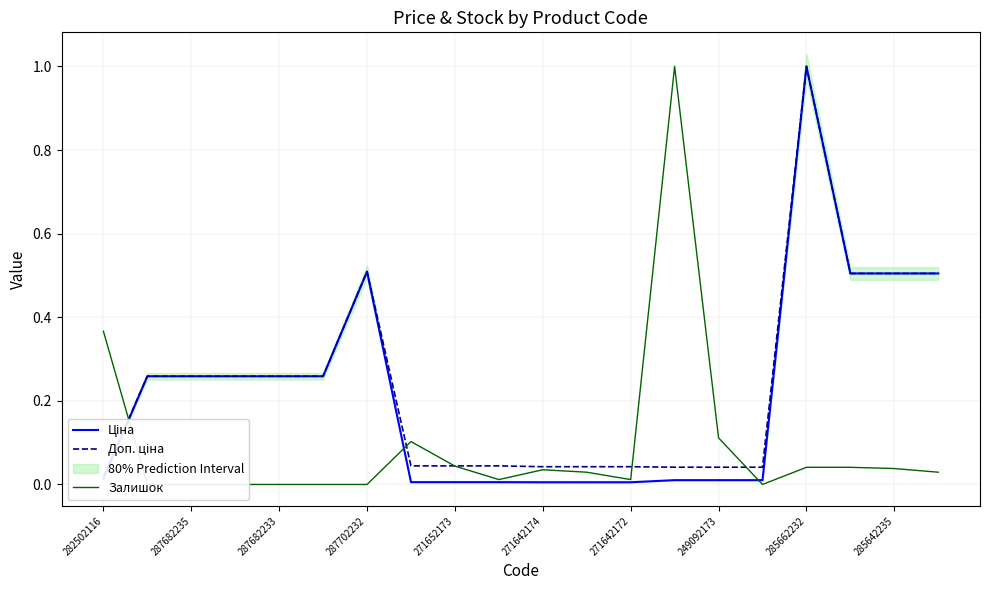

What is the difference between the maximum and minimum values in the Ціна series?

1.0